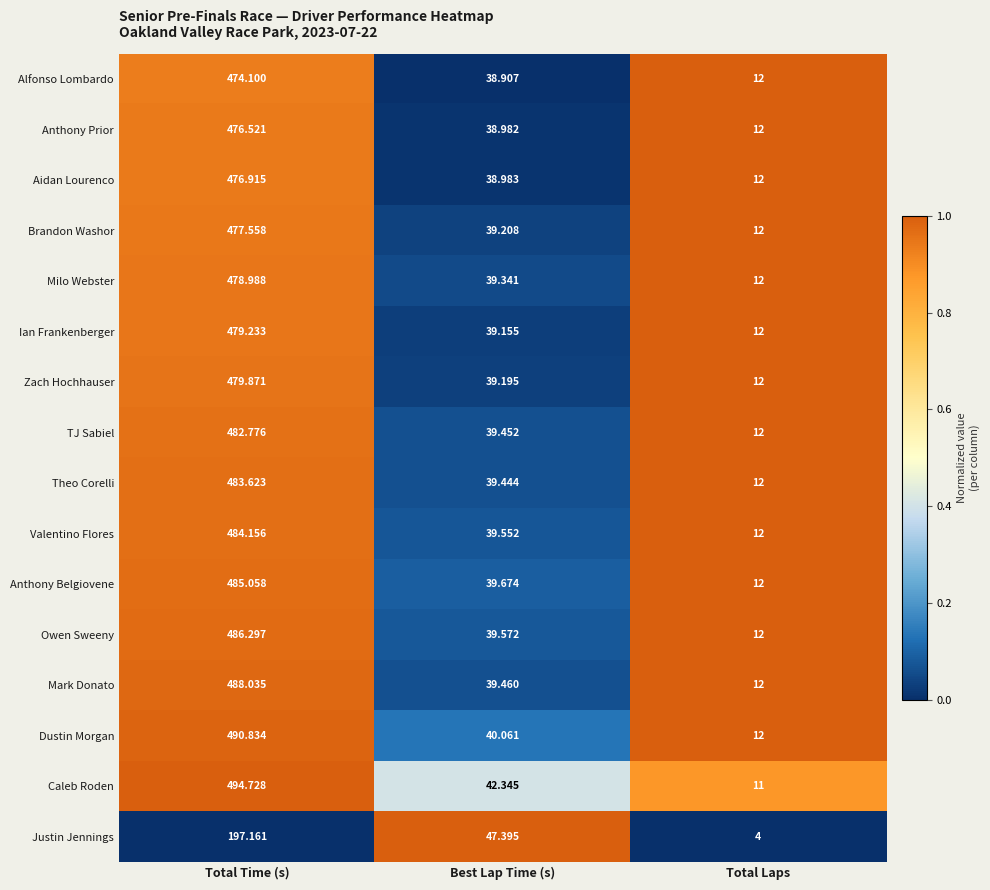

Which series has the largest total across all categories?

Caleb Roden